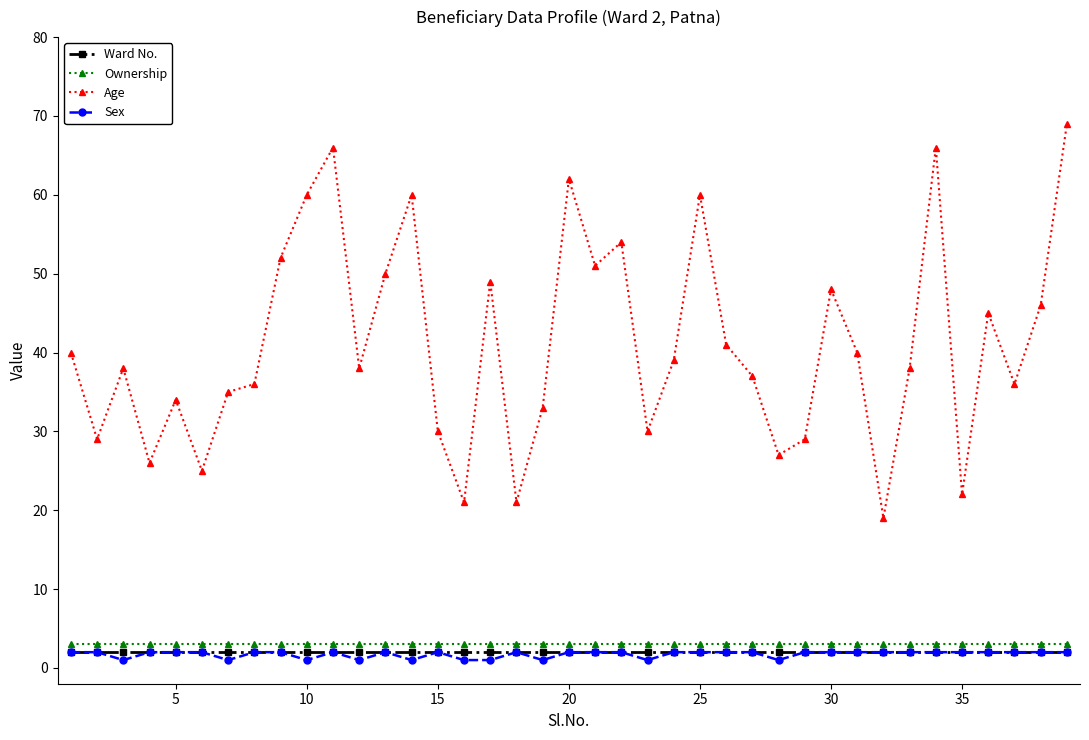

At how many categories does at least one series exceed 65?

3